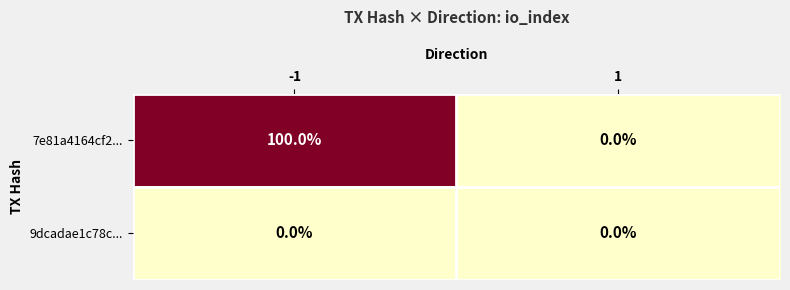

Between -1 and 1, which series saw the biggest shift?

7e81a4164cf2...